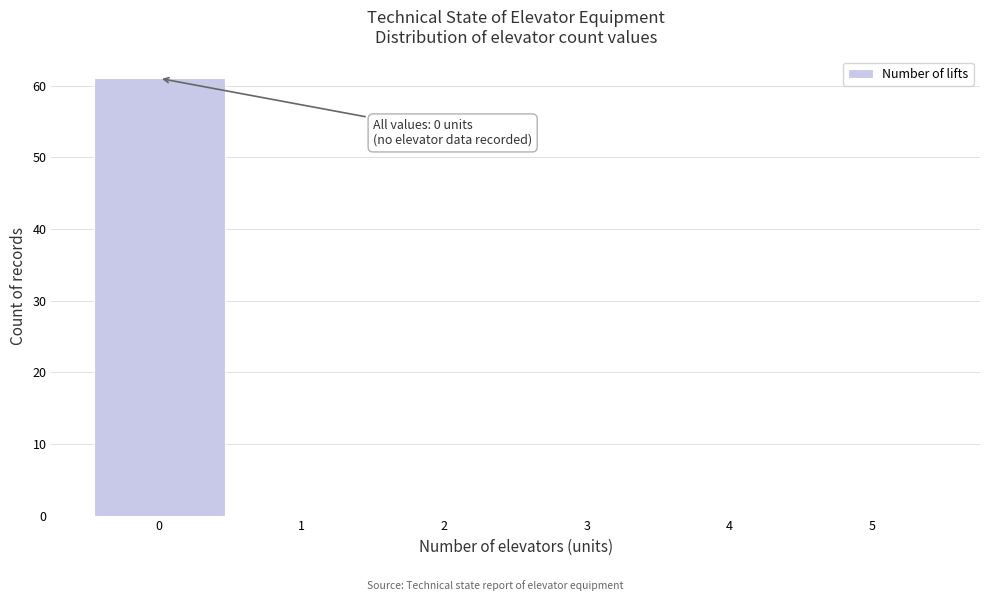

Over which range of the x-axis is the bar tallest?

-0.5 to 0.5